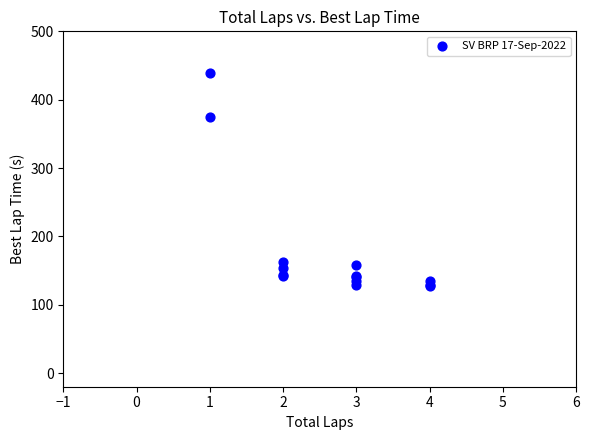

What Y value in the scatter plot is closest to 283?

374.4